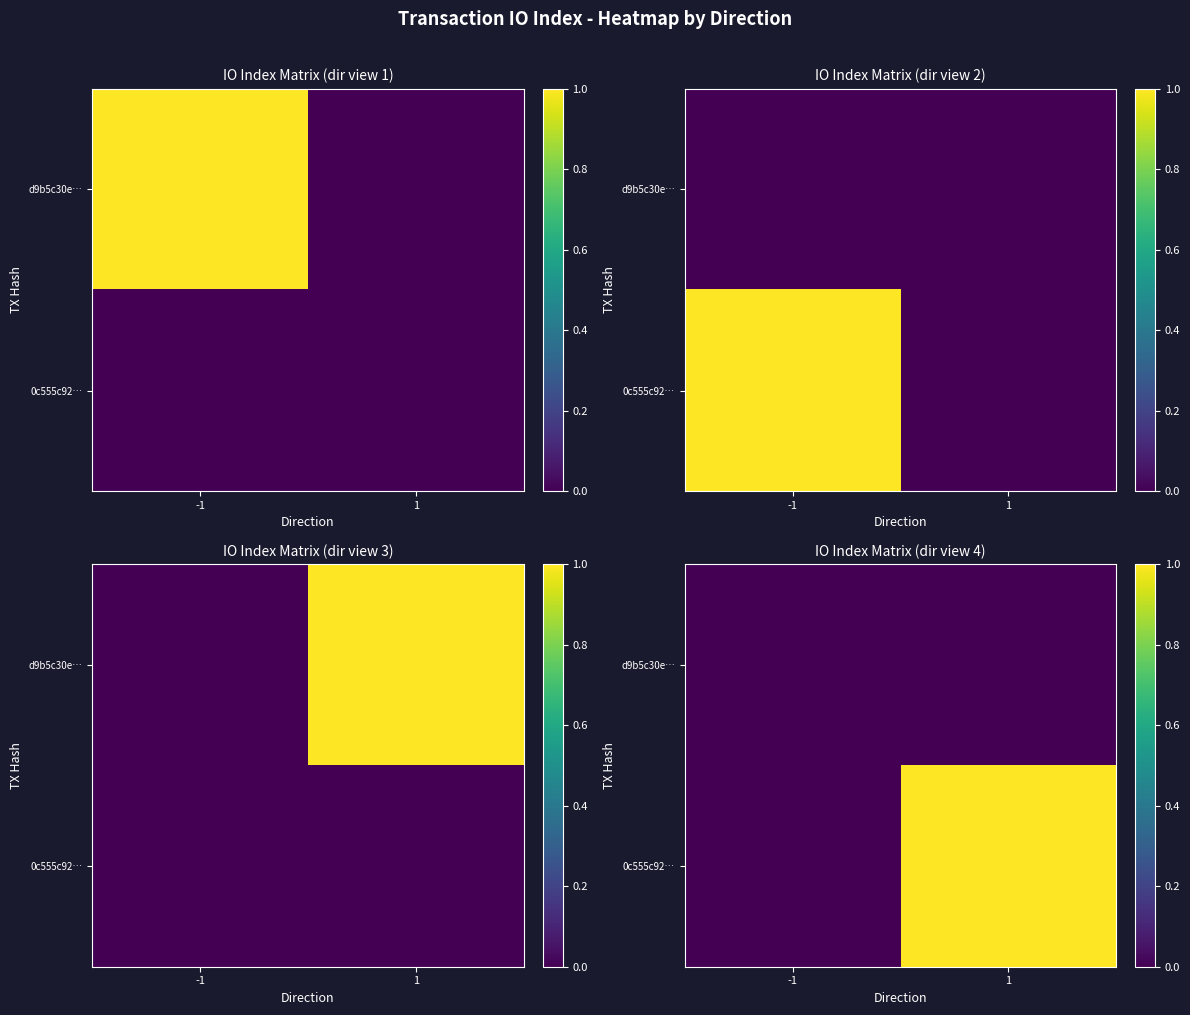

List the series in order of their peak value, highest first.

0c555c92…, d9b5c30e…